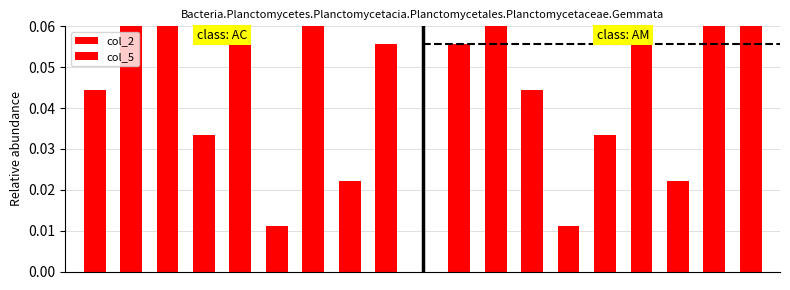

How many bars are there in total?

18